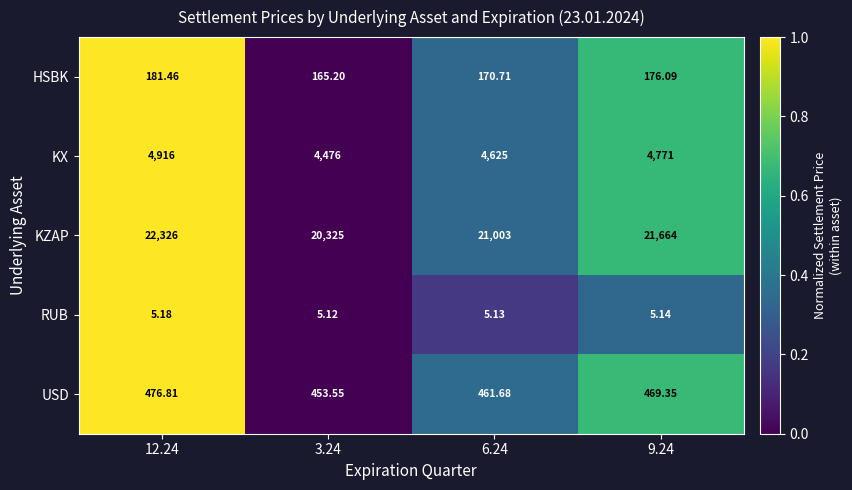

List the series in order of their peak value, highest first.

KZAP, KX, USD, HSBK, RUB